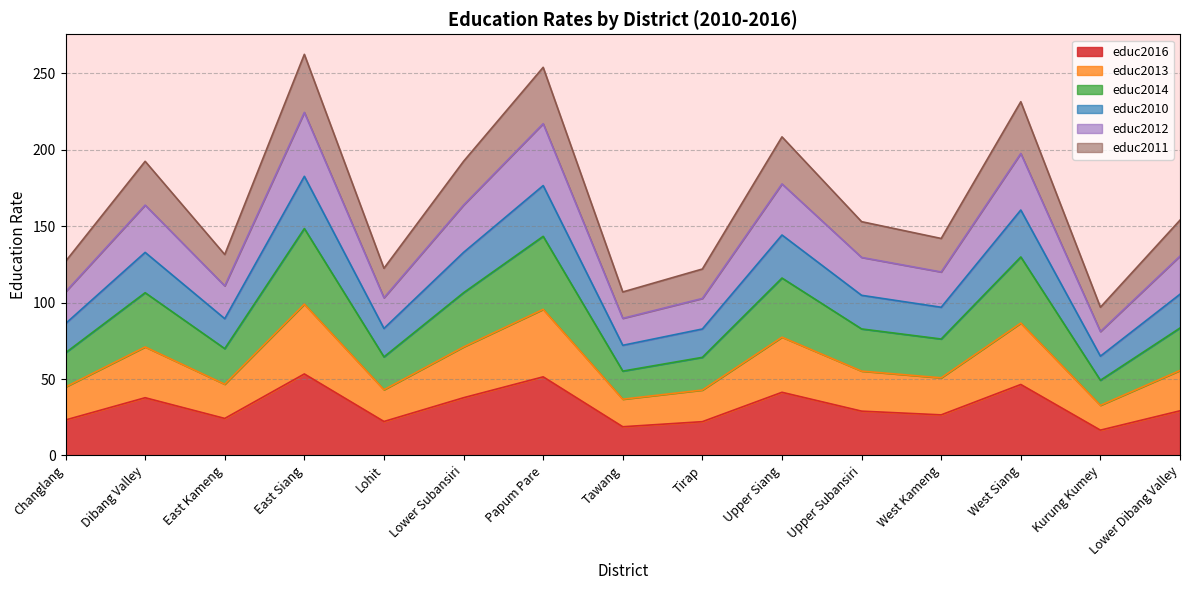

What are all the series names shown in the legend?

educ2016, educ2013, educ2014, educ2010, educ2012, educ2011